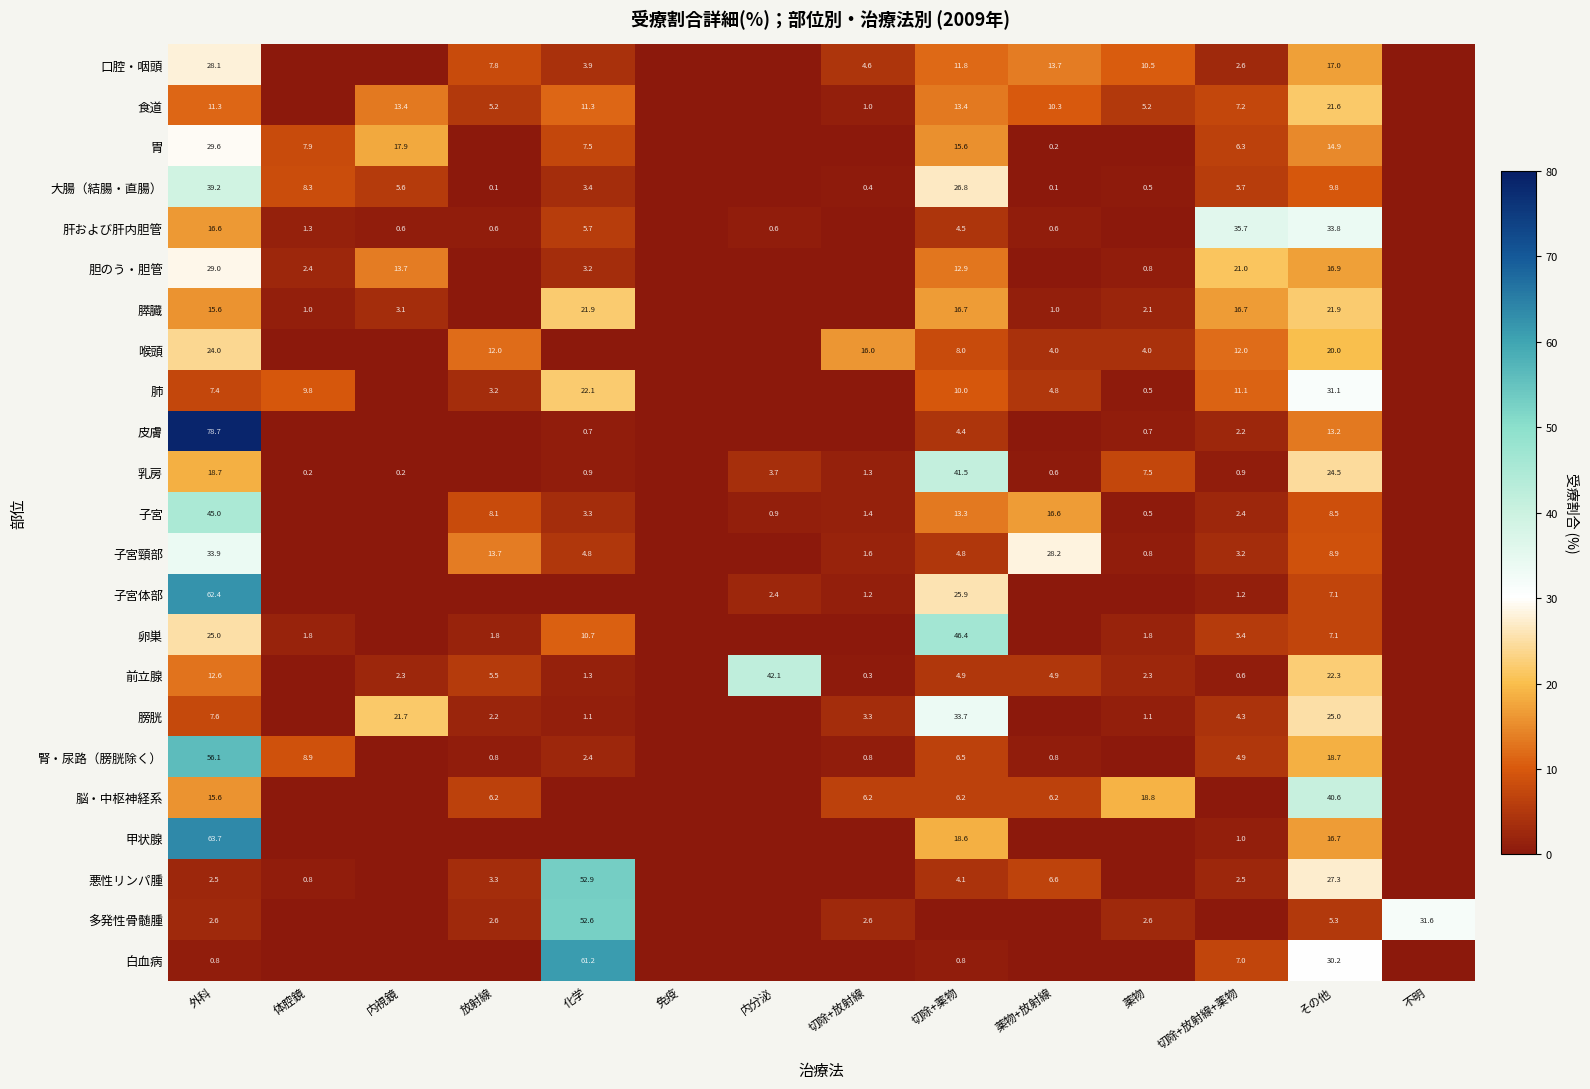

How many series are shown in this chart?

23